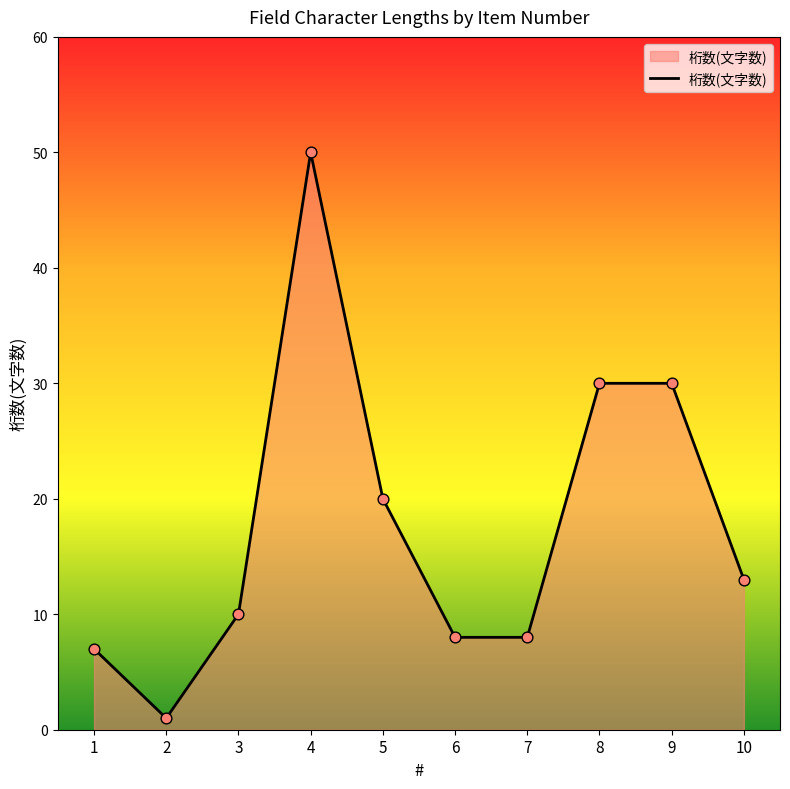

Which has a higher value, 9 or 5?

9